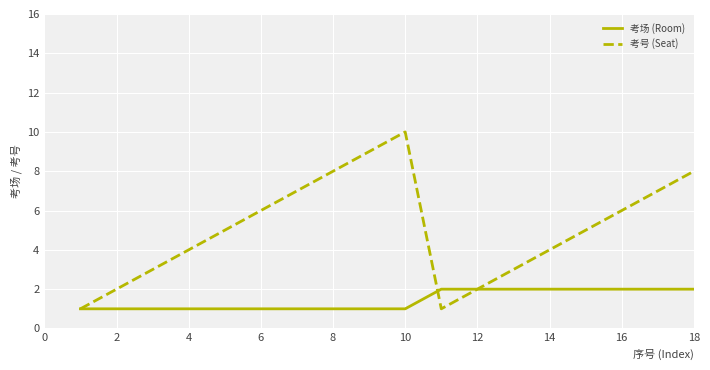

Which series has the widest spread of values?

考号 (Seat)